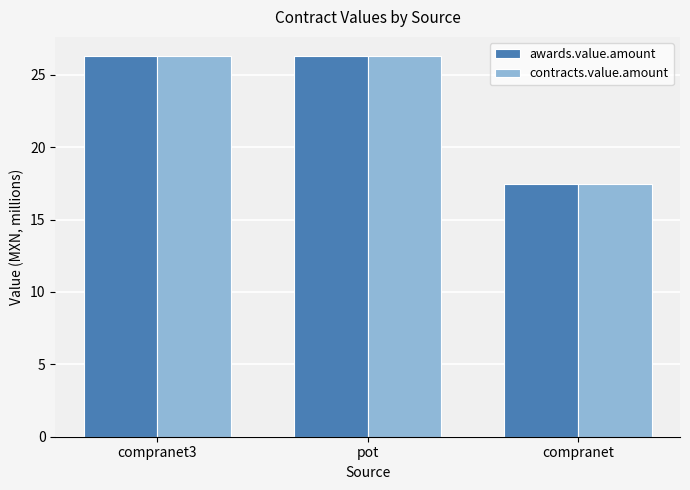

What is the lowest value of the contracts.value.amount series?

17.5